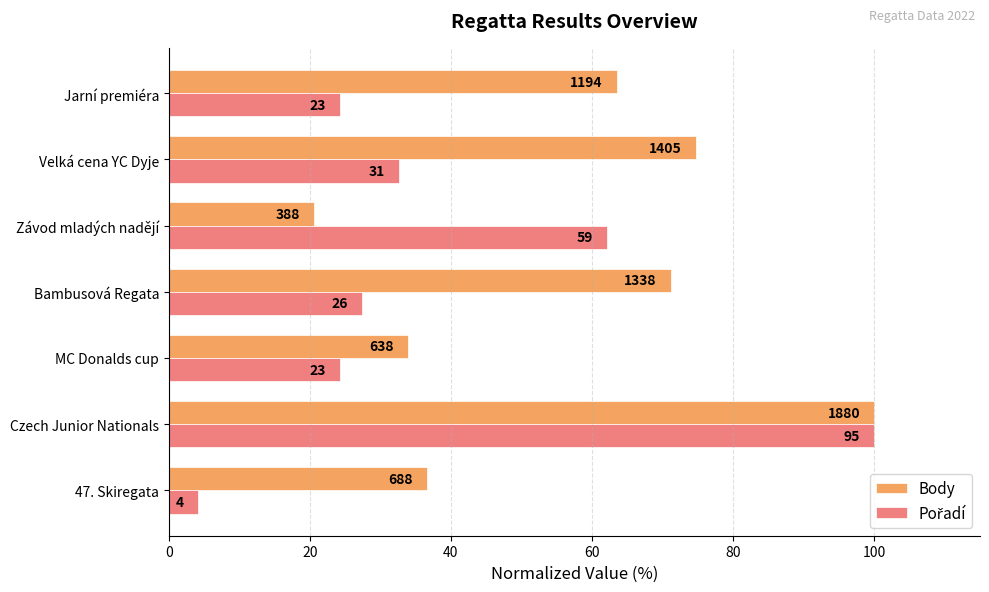

What is the sum of all Pořadí values?

274.7